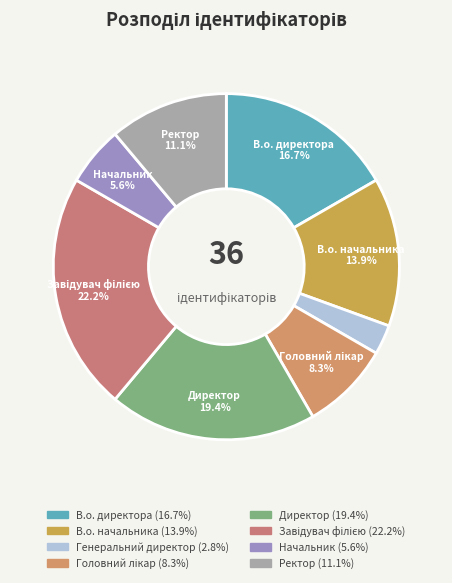

Count the number of slices in the pie.

8